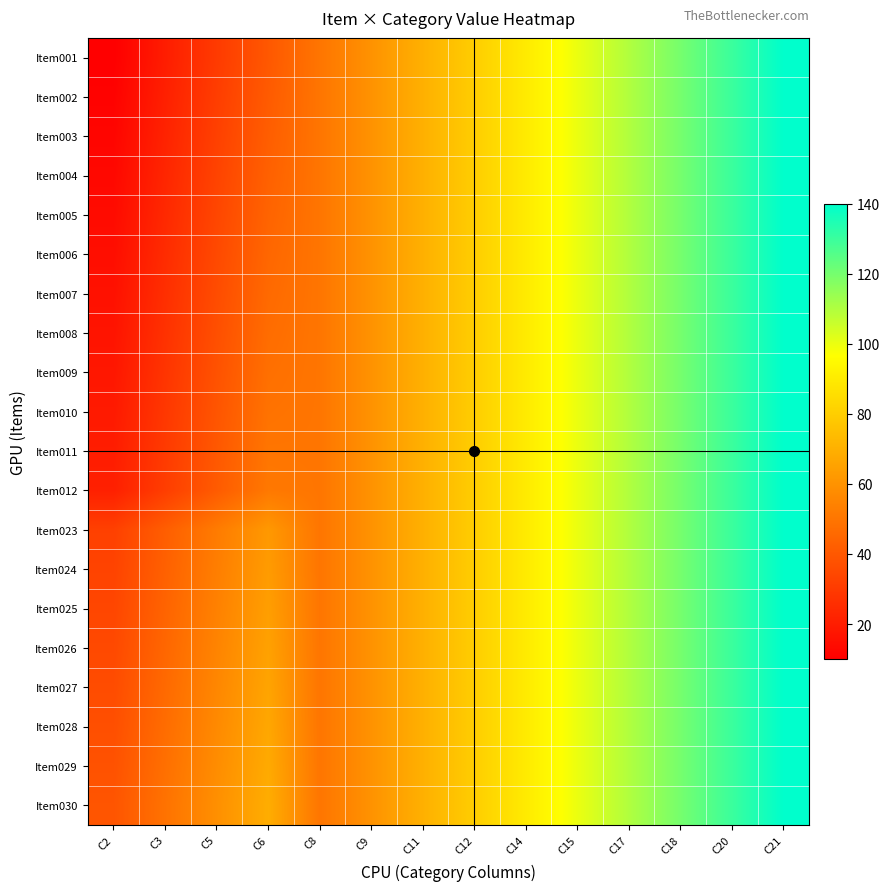

Reading left to right, what are all the values shown in this chart?

Item001: C2=10	C3=20	C5=30	C6=40	C8=50	C9=60	C11=70	C12=80	C14=90	C15=100	C17=110	C18=120	C20=130	C21=140
Item002: C2=11	C3=21	C5=31	C6=41	C8=50	C9=60	C11=70	C12=80	C14=90	C15=100	C17=110	C18=120	C20=130	C21=140
Item003: C2=12	C3=22	C5=32	C6=42	C8=50	C9=60	C11=70	C12=80	C14=90	C15=100	C17=110	C18=120	C20=130	C21=140
Item004: C2=13	C3=23	C5=33	C6=43	C8=50	C9=60	C11=70	C12=80	C14=90	C15=100	C17=110	C18=120	C20=130	C21=140
Item005: C2=14	C3=24	C5=34	C6=44	C8=50	C9=60	C11=70	C12=80	C14=90	C15=100	C17=110	C18=120	C20=130	C21=140
Item006: C2=15	C3=25	C5=35	C6=45	C8=50	C9=60	C11=70	C12=80	C14=90	C15=100	C17=110	C18=120	C20=130	C21=140
Item007: C2=16	C3=26	C5=36	C6=46	C8=50	C9=60	C11=70	C12=80	C14=90	C15=100	C17=110	C18=120	C20=130	C21=140
Item008: C2=17	C3=27	C5=37	C6=47	C8=50	C9=60	C11=70	C12=80	C14=90	C15=100	C17=110	C18=120	C20=130	C21=140
Item009: C2=18	C3=28	C5=38	C6=48	C8=50	C9=60	C11=70	C12=80	C14=90	C15=100	C17=110	C18=120	C20=130	C21=140
Item010: C2=19	C3=29	C5=39	C6=49	C8=50	C9=60	C11=70	C12=80	C14=90	C15=100	C17=110	C18=120	C20=130	C21=140
Item011: C2=20	C3=30	C5=40	C6=50	C8=50	C9=60	C11=70	C12=80	C14=90	C15=100	C17=110	C18=120	C20=130	C21=140
Item012: C2=21	C3=31	C5=41	C6=51	C8=50	C9=60	C11=70	C12=80	C14=90	C15=100	C17=110	C18=120	C20=130	C21=140
Item023: C2=32	C3=42	C5=52	C6=62	C8=50	C9=60	C11=70	C12=80	C14=90	C15=100	C17=110	C18=120	C20=130	C21=140
Item024: C2=33	C3=43	C5=53	C6=63	C8=50	C9=60	C11=70	C12=80	C14=90	C15=100	C17=110	C18=120	C20=130	C21=140
Item025: C2=34	C3=44	C5=54	C6=64	C8=50	C9=60	C11=70	C12=80	C14=90	C15=100	C17=110	C18=120	C20=130	C21=140
Item026: C2=35	C3=45	C5=55	C6=65	C8=50	C9=60	C11=70	C12=80	C14=90	C15=100	C17=110	C18=120	C20=130	C21=140
Item027: C2=36	C3=46	C5=56	C6=66	C8=50	C9=60	C11=70	C12=80	C14=90	C15=100	C17=110	C18=120	C20=130	C21=140
Item028: C2=37	C3=47	C5=57	C6=67	C8=50	C9=60	C11=70	C12=80	C14=90	C15=100	C17=110	C18=120	C20=130	C21=140
Item029: C2=38	C3=48	C5=58	C6=68	C8=50	C9=60	C11=70	C12=80	C14=90	C15=100	C17=110	C18=120	C20=130	C21=140
Item030: C2=39	C3=49	C5=59	C6=69	C8=50	C9=60	C11=70	C12=80	C14=90	C15=100	C17=110	C18=120	C20=130	C21=140